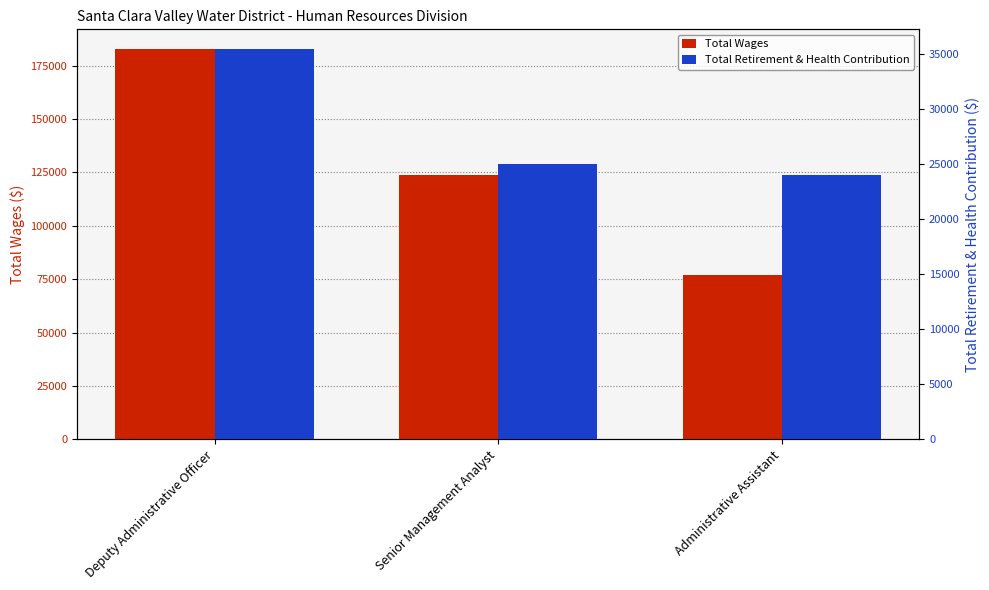

Reading left to right, transcribe all the data shown in this chart.

Total Wages: Deputy Administrative Officer=182918	Senior Management Analyst=123986	Administrative Assistant=76871
Total Retirement & Health Contribution: Deputy Administrative Officer=35502	Senior Management Analyst=25011	Administrative Assistant=24002